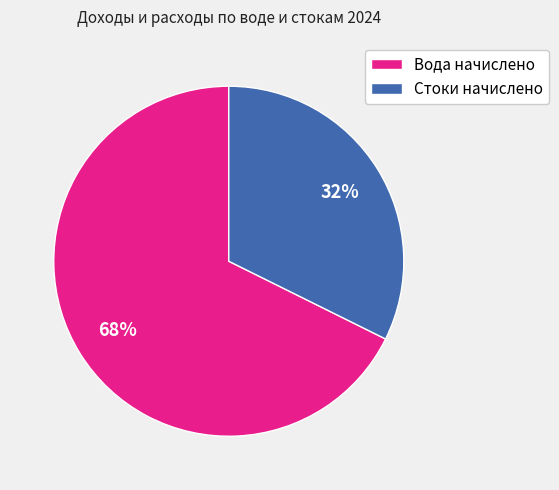

Is the sum of Стоки начислено and Вода начислено greater than half?

Yes